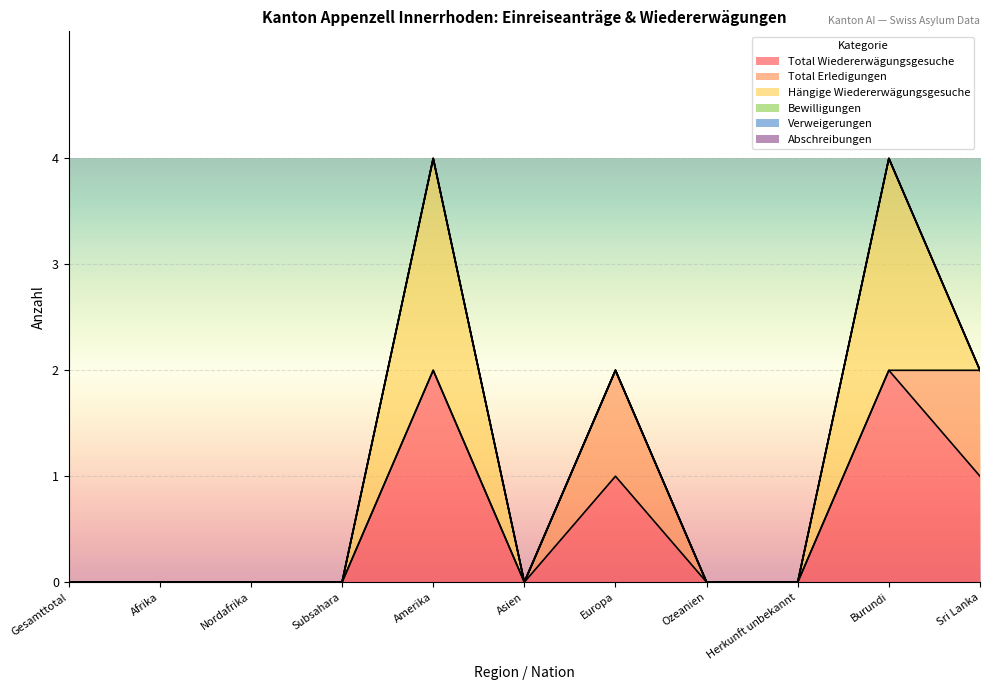

How many intersections are there between Total Erledigungen and Hängige Wiedererwägungsgesuche?

1